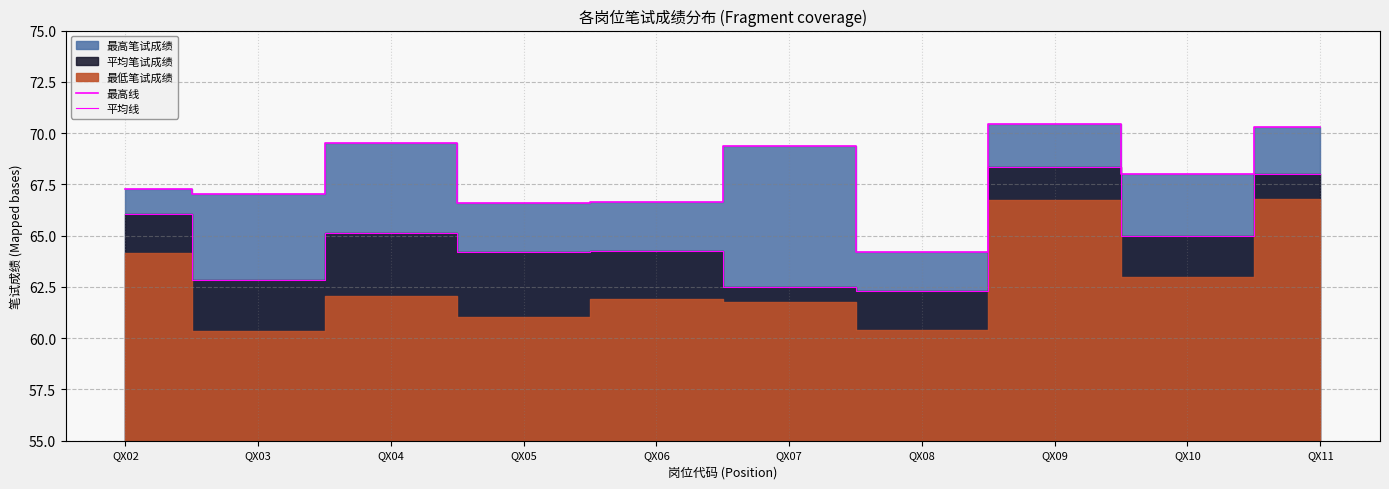

What is the value of the 最高线 point at the 4th from the left?

66.6